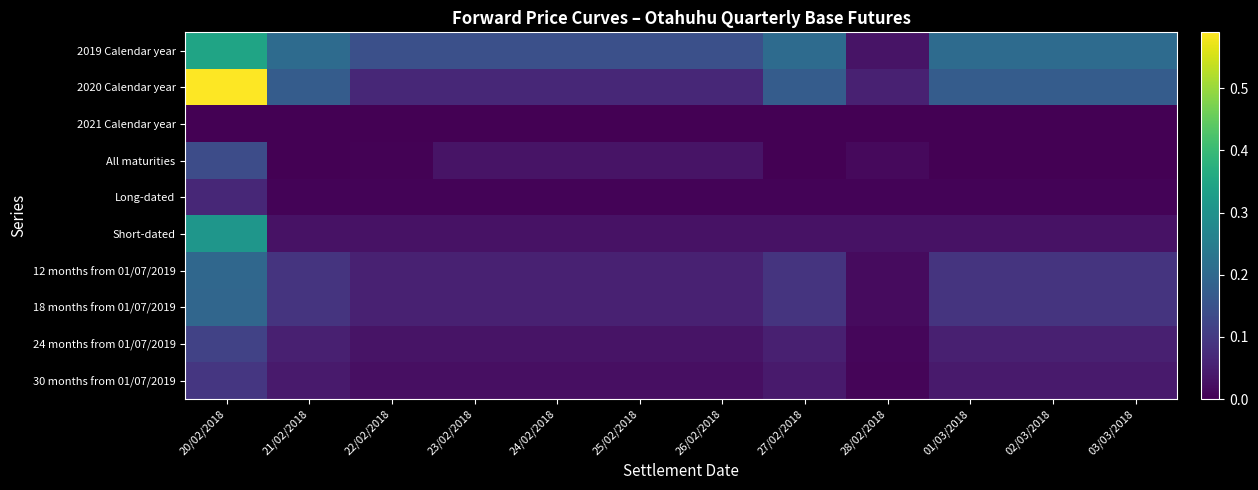

What is the total value across all series at 01/03/2018?

0.7